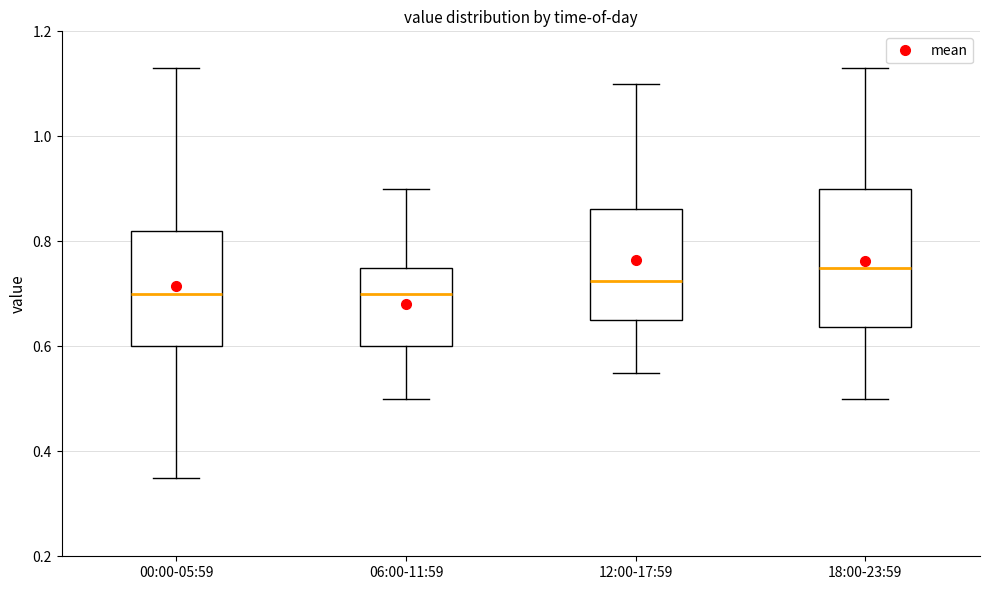

Reading left to right, transcribe this box plot: for each box, give where its median line is, the range the box spans, and where its two whiskers end, as read against the y-axis. The values are not printed on the chart, so give them approximately, as read against the axis.

00:00-05:59: median 0.70, box 0.60 to 0.82, whiskers 0.36 to 1.14
06:00-11:59: median 0.70, box 0.60 to 0.76, whiskers 0.50 to 0.90
12:00-17:59: median 0.72, box 0.66 to 0.86, whiskers 0.56 to 1.10
18:00-23:59: median 0.76, box 0.64 to 0.90, whiskers 0.50 to 1.14